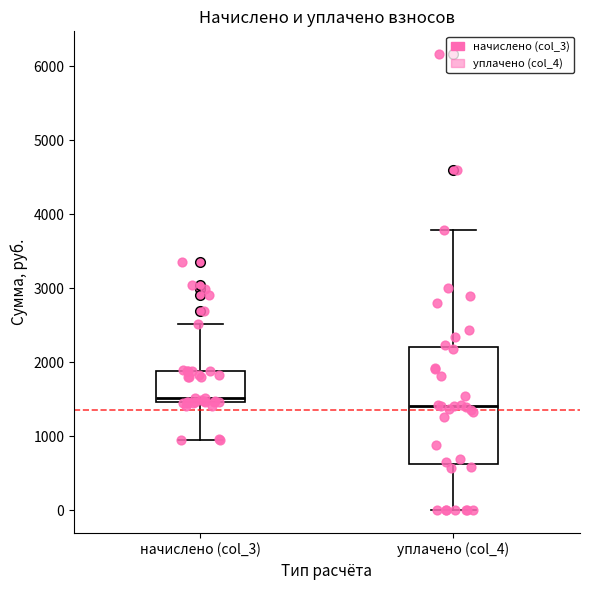

Reading left to right, read every box against the y-axis: the position of its median line, the range the box covers, and the ends of its whiskers. The values are not printed on the chart, so give them approximately, as read against the axis.

начислено (col_3): median 1500 (just above the box's lower edge), box 1500 to 1900, whiskers 900 to 2500
уплачено (col_4): median 1400, box 600 to 2200, whiskers 0 to 3800